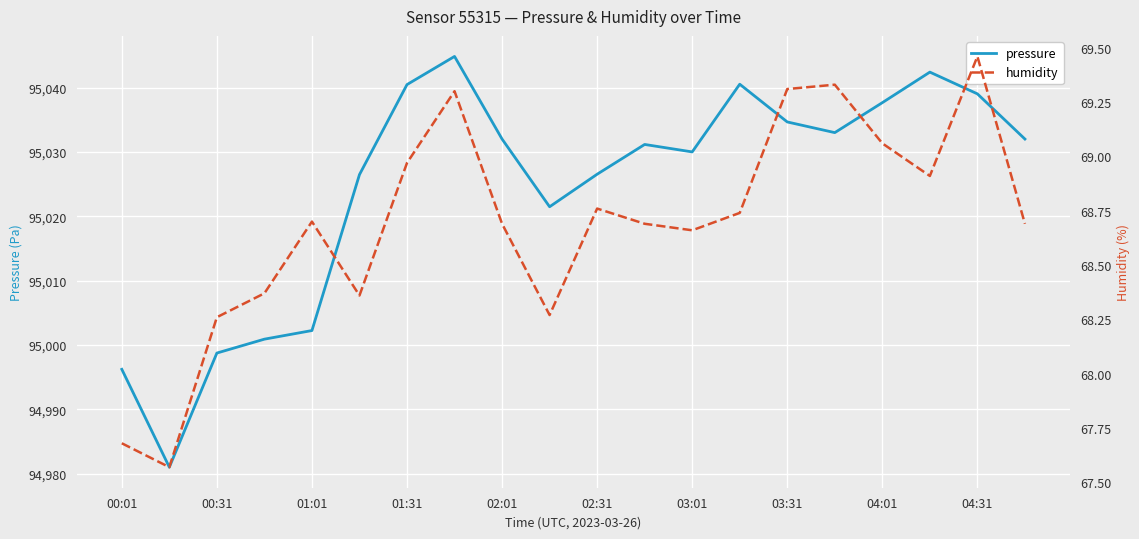

True or false: humidity and pressure intersect in this chart.

False